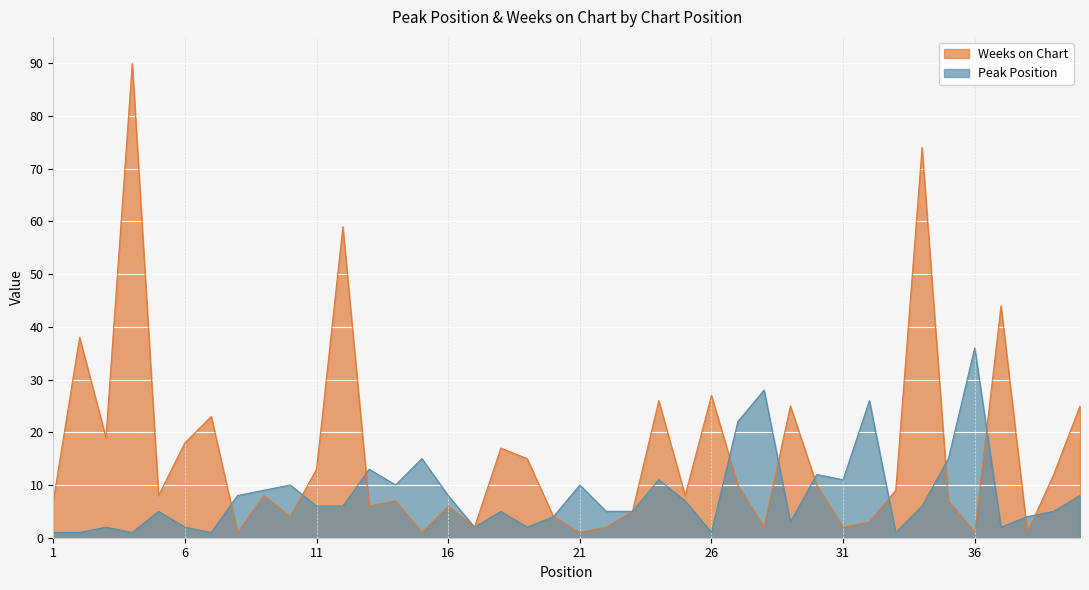

Where is Peak Position nearest to the value 18?

15